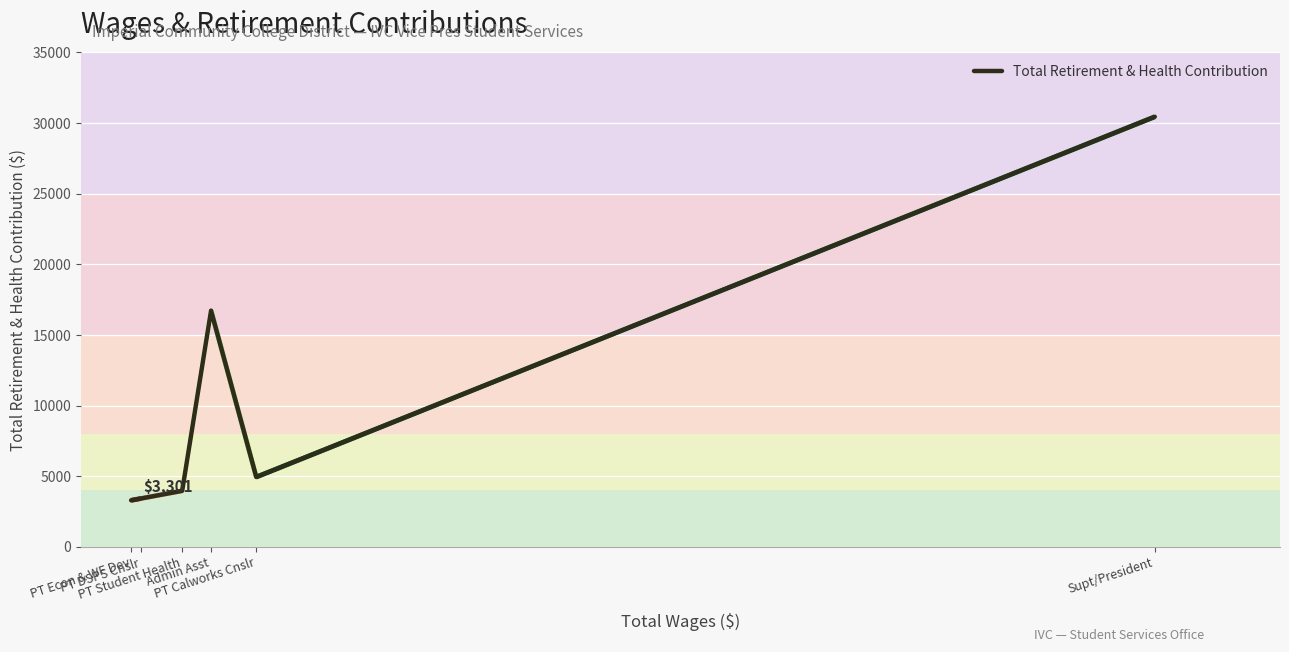

List the labels in order of value, largest first.

Supt/President, Admin Asst, PT Calworks Cnslr, PT Student Health, PT DSPS Cnslr, PT Econ & WF Dev